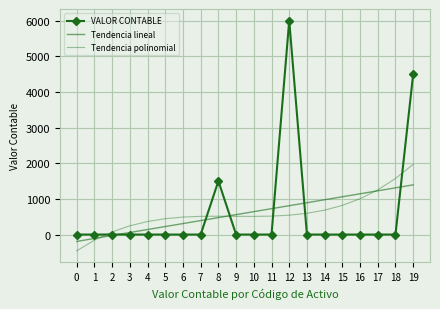

What is the maximum value shown in the chart?

6000.0